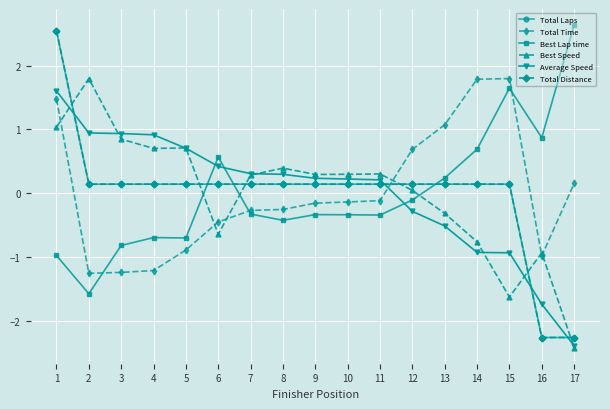

Which series has the widest spread of values?

Total Distance